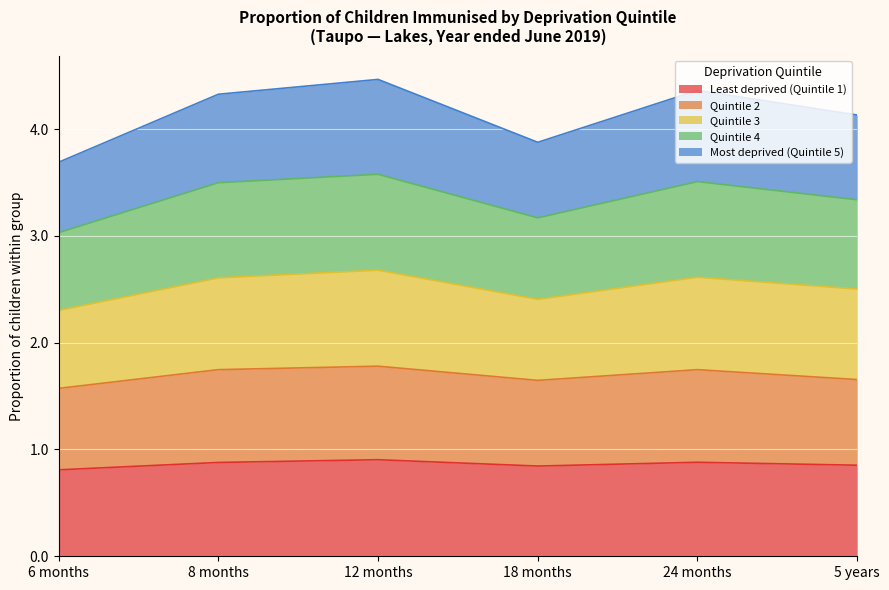

What is the total value across all series at 8 months?

4.3